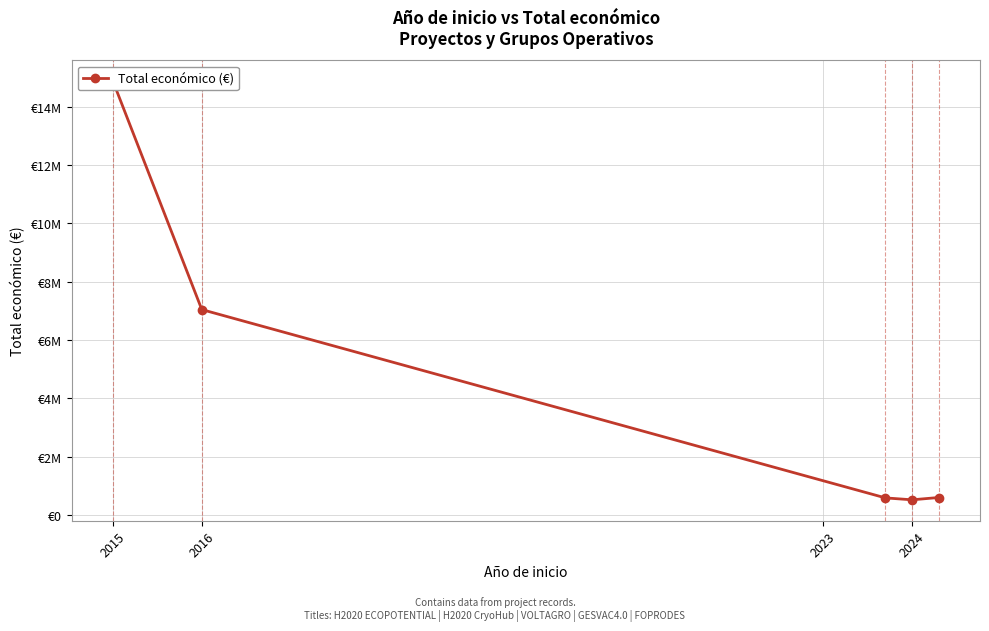

How many values are below 599211?

2